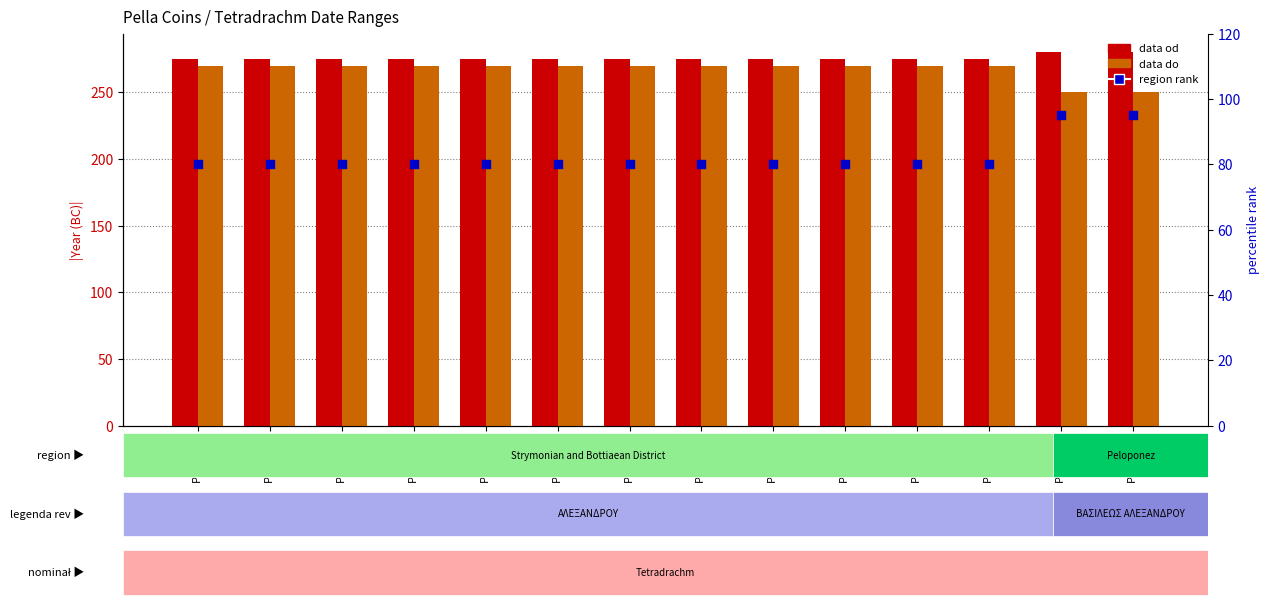

Which series reaches the maximum Y coordinate?

data od